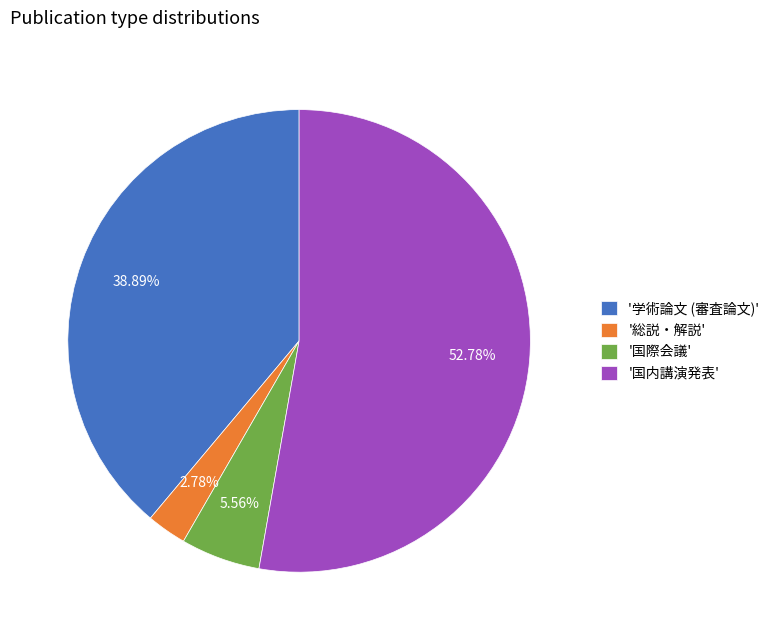

How many slices are in this pie chart?

4